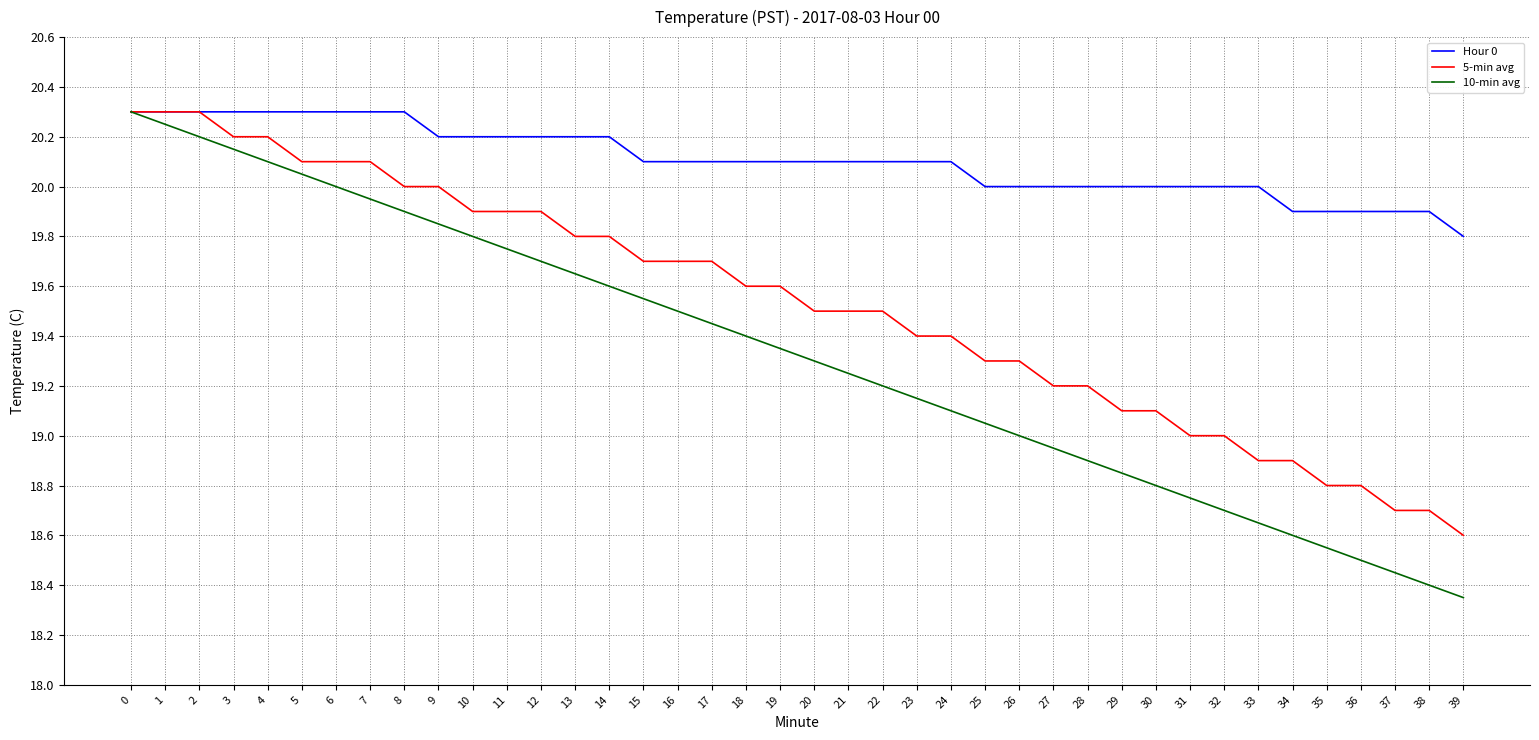

True or false: 10-min avg has a value of 11.0 at 14.

False